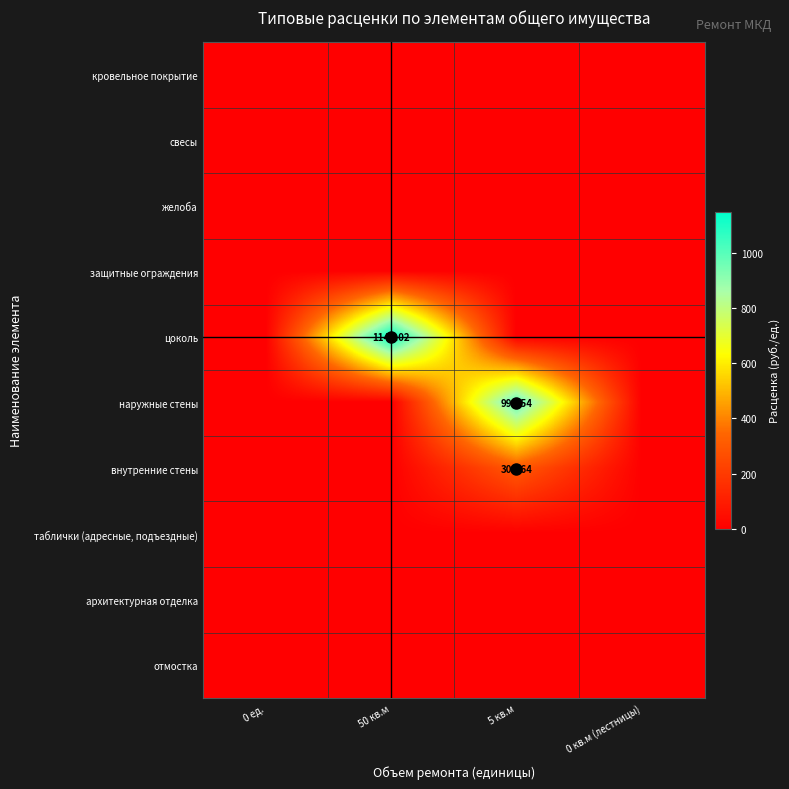

Which series has the largest total across all categories?

цоколь